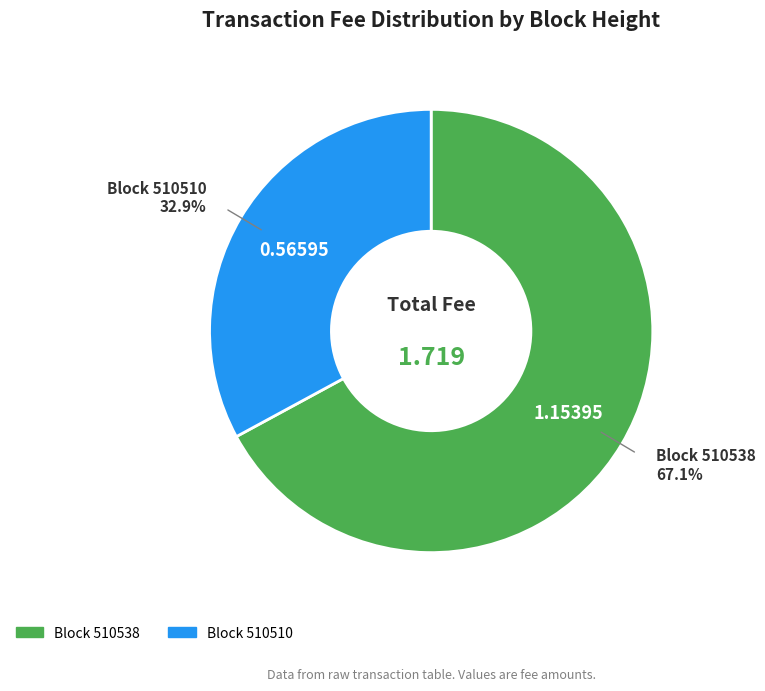

To the nearest percent, what is the average slice percentage?

50%